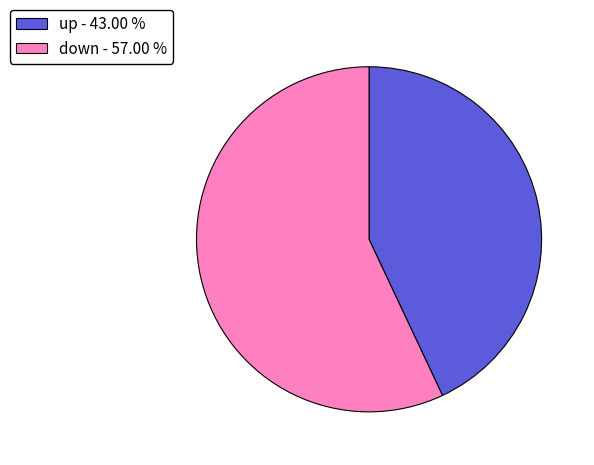

Approximately how many times larger is the value at up compared to down?

0.8